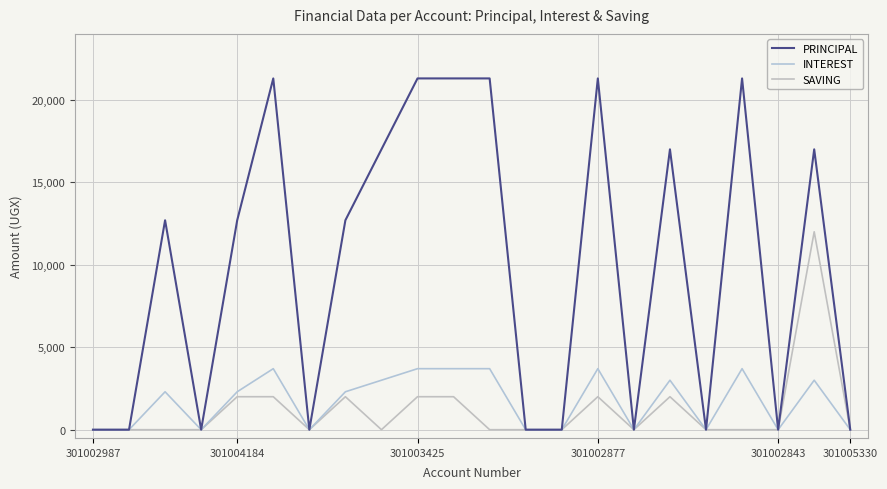

Does the chart have visible grid lines?

Yes